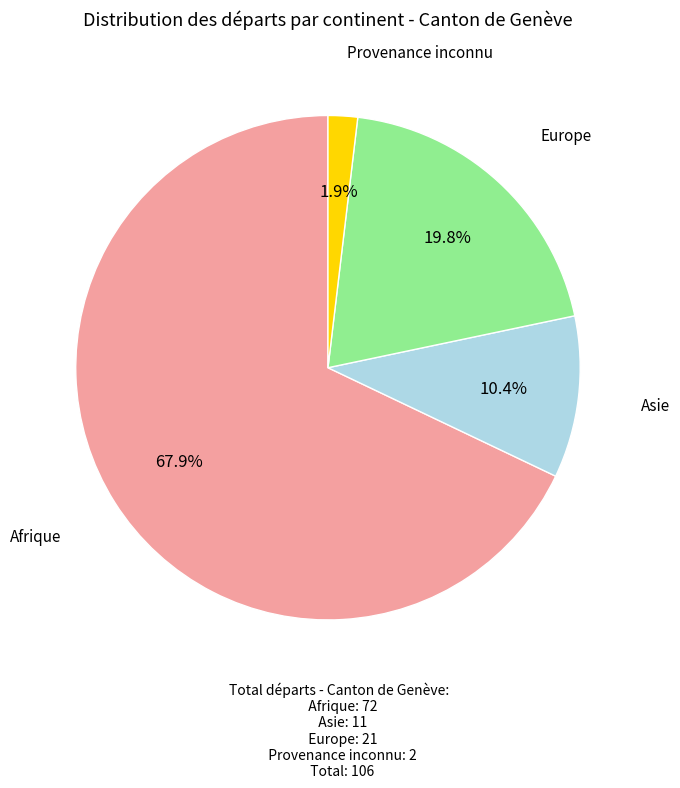

What is the majority slice?

Afrique